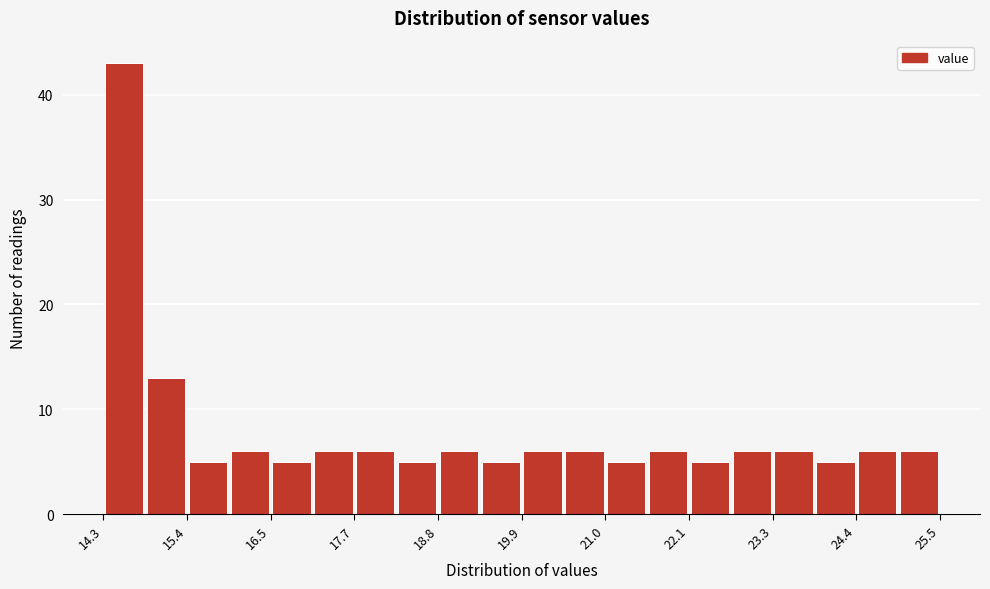

Around what value on the x-axis is the tallest bar? Give the approximate position of its centre, as read against the axis.

14.6